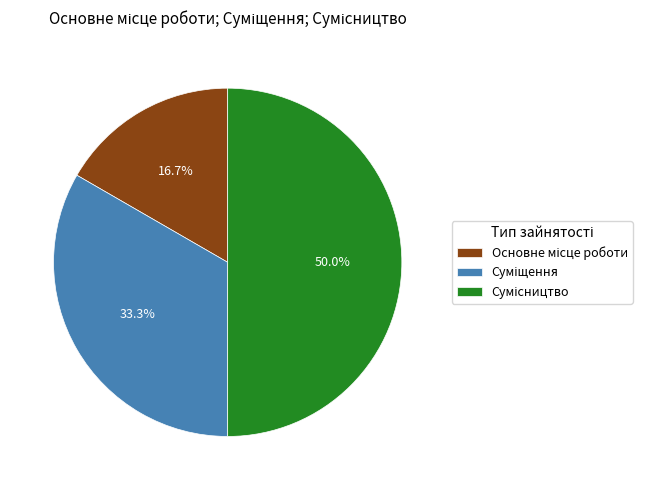

Is there any slice that represents more than half of the pie?

No